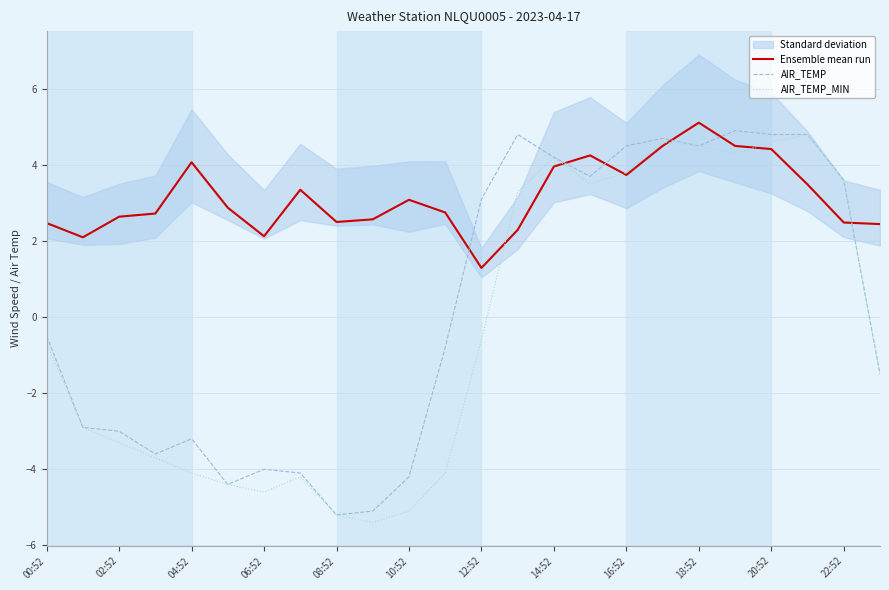

How many data points in Ensemble mean run are less than 2?

1